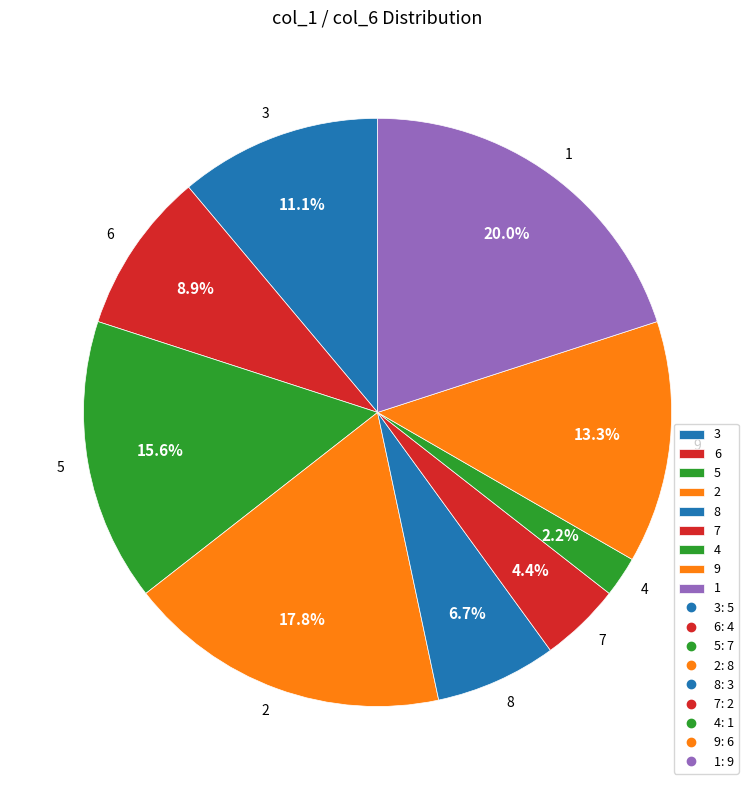

Rank the categories by value from lowest to highest.

4, 7, 8, 6, 3, 9, 5, 2, 1